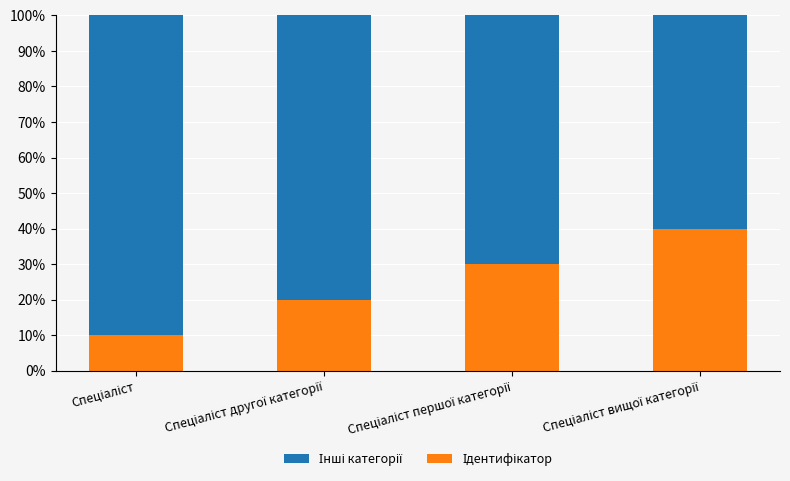

Are the bars grouped side by side (vs. stacked)?

No